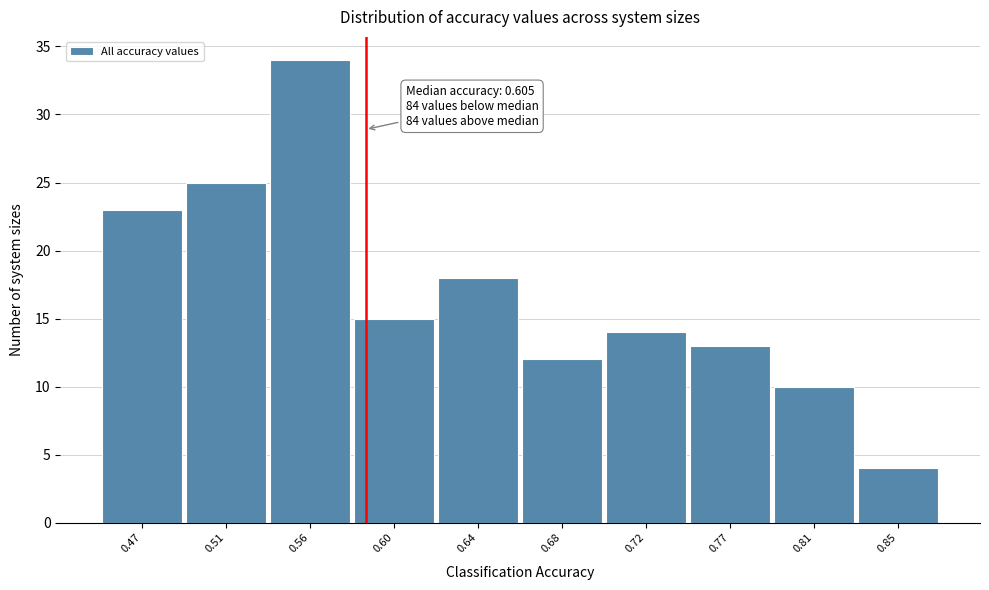

Reading left to right, transcribe all the data shown in this chart.

0.47=23	0.51=25	0.56=34	0.60=15	0.64=18	0.68=12	0.72=14	0.77=13	0.81=10	0.85=4